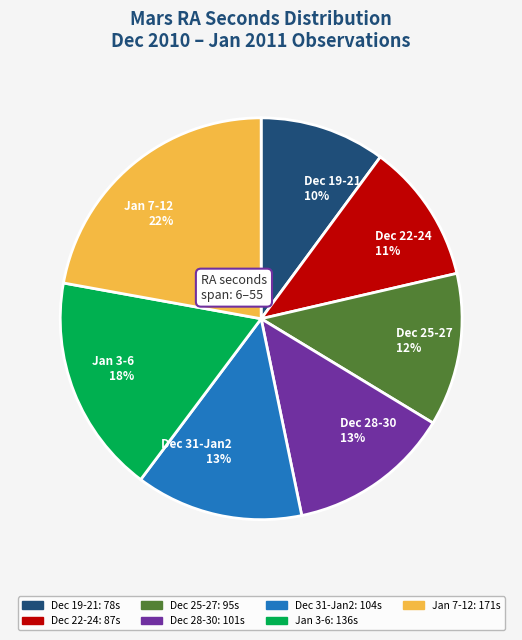

Is the sum of Jan 7-12 22% and Jan 3-6 18% greater than half?

No